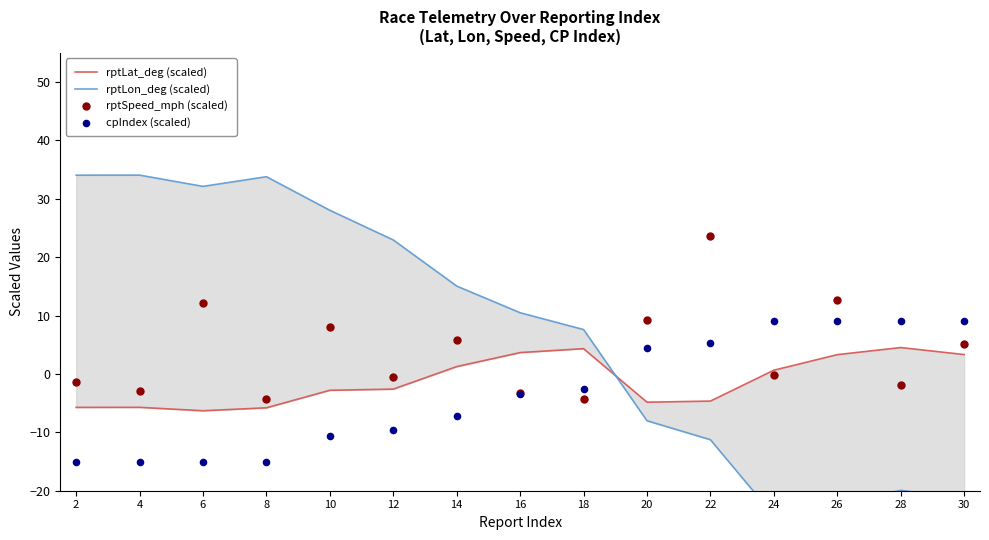

What are all the series names shown in the legend?

rptLat_deg (scaled), rptLon_deg (scaled), rptSpeed_mph (scaled), cpIndex (scaled)